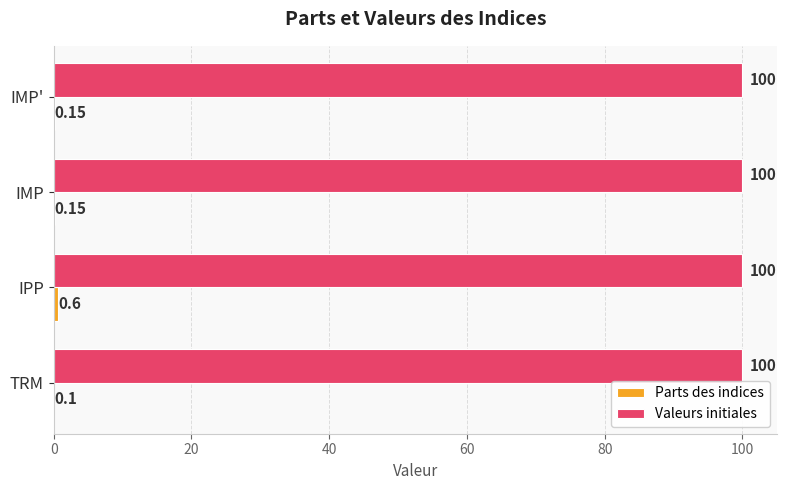

What is the sum of all Valeurs initiales values?

400.0